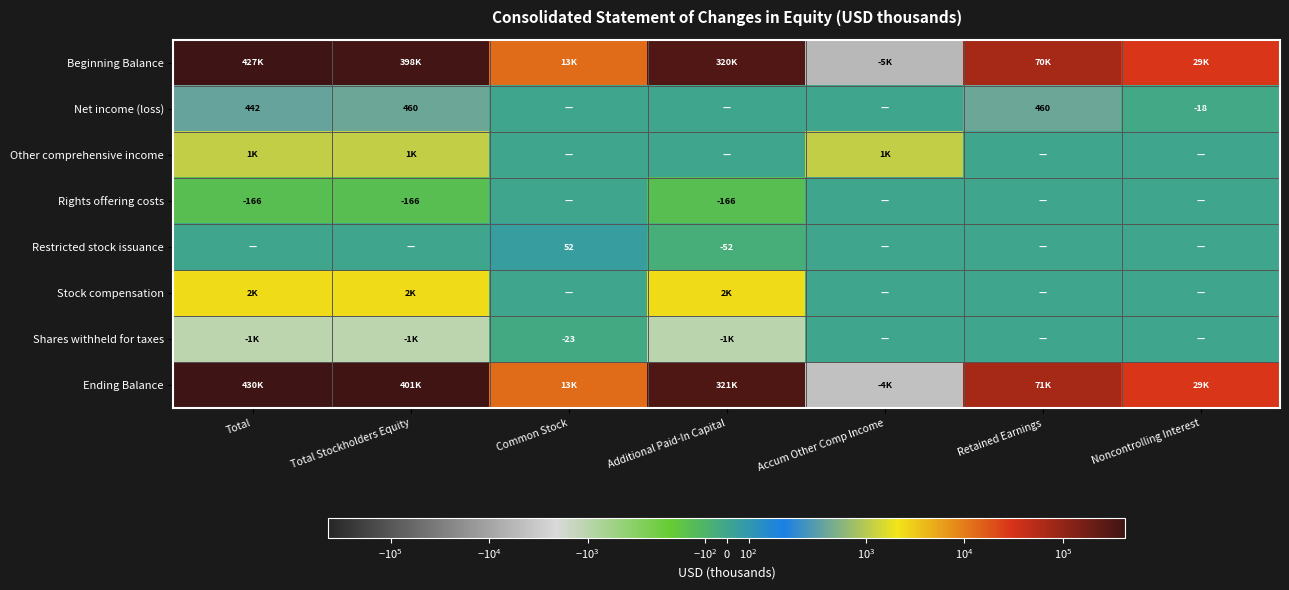

Count the number of categories in the chart.

7